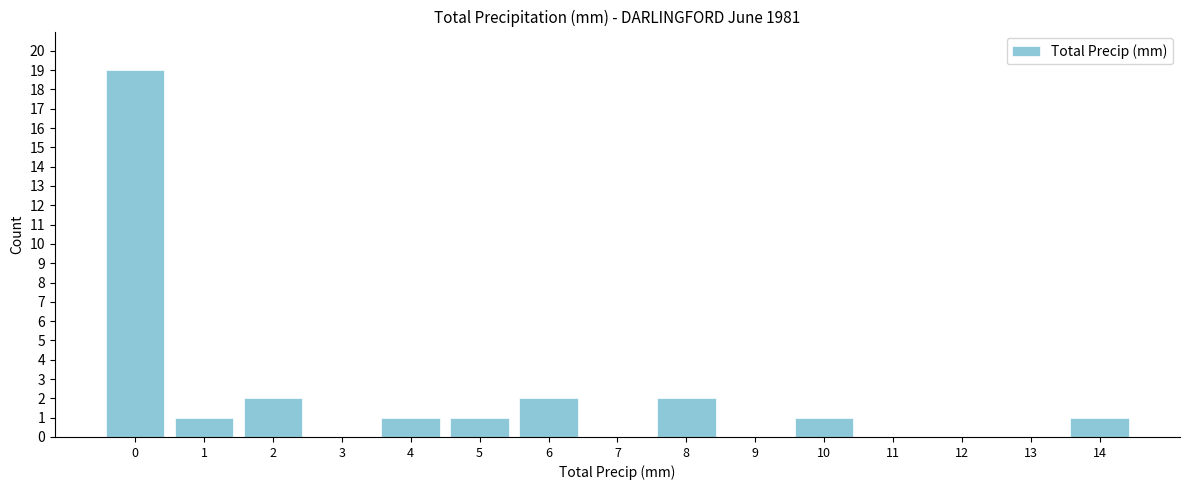

Reading left to right, what are all the values shown in this chart?

0=19	1=1	2=2	3=0	4=1	5=1	6=2	7=0	8=2	9=0	10=1	11=0	12=0	13=0	14=1